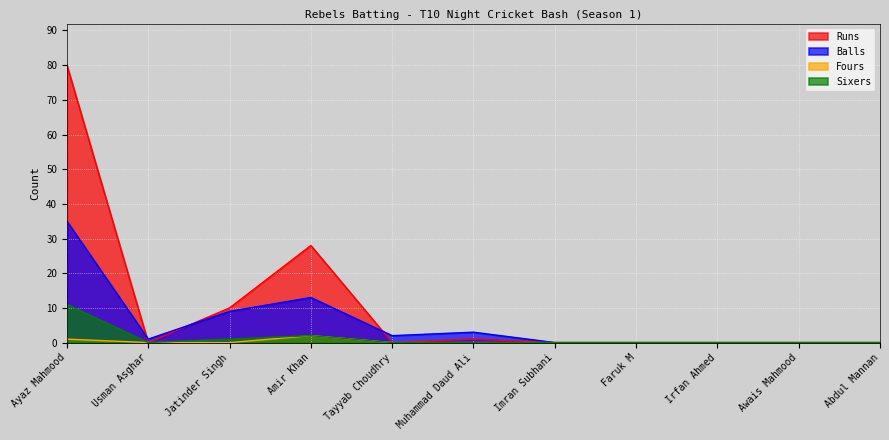

Rank the categories by Balls value from lowest to highest.

Imran Subhani, Faruk M, Irfan Ahmed, Awais Mahmood, Abdul Mannan, Usman Asghar, Tayyab Choudhry, Muhammad Daud Ali, Jatinder Singh, Amir Khan, Ayaz Mahmood